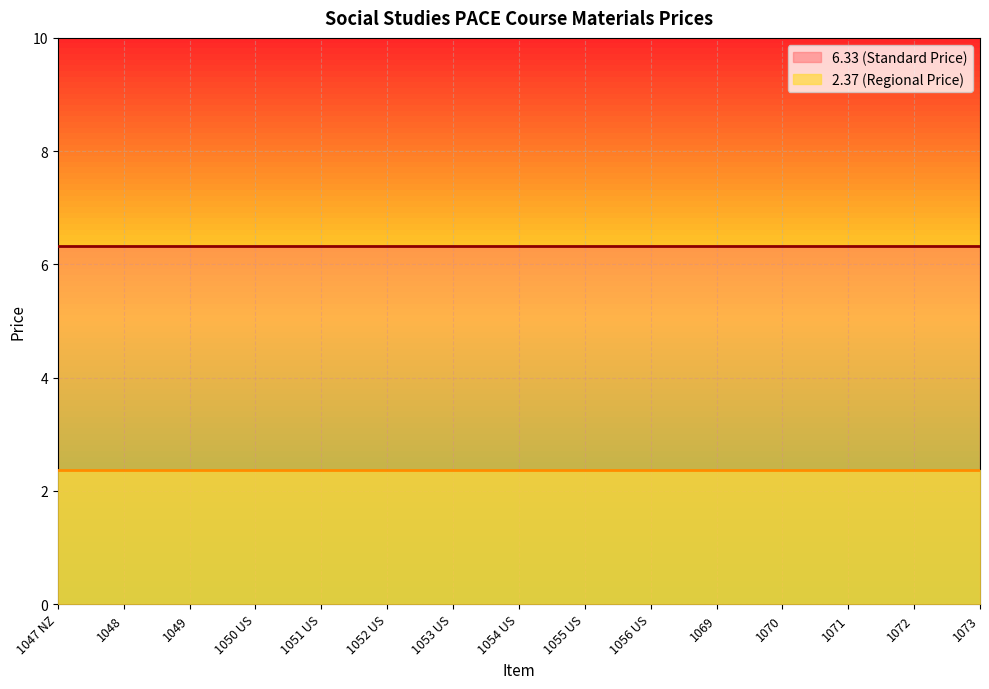

Is the value of 6.33 at 1073 greater than the value of 2.37 at 1073?

Yes